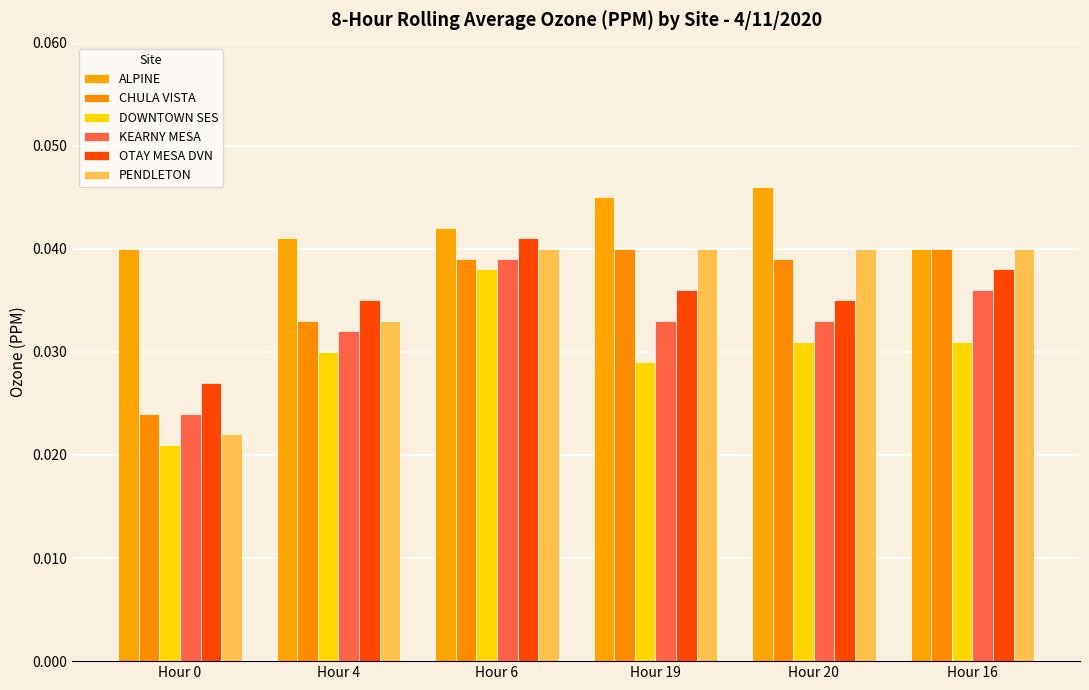

Which has a higher value, Hour 16 or Hour 19?

Hour 19